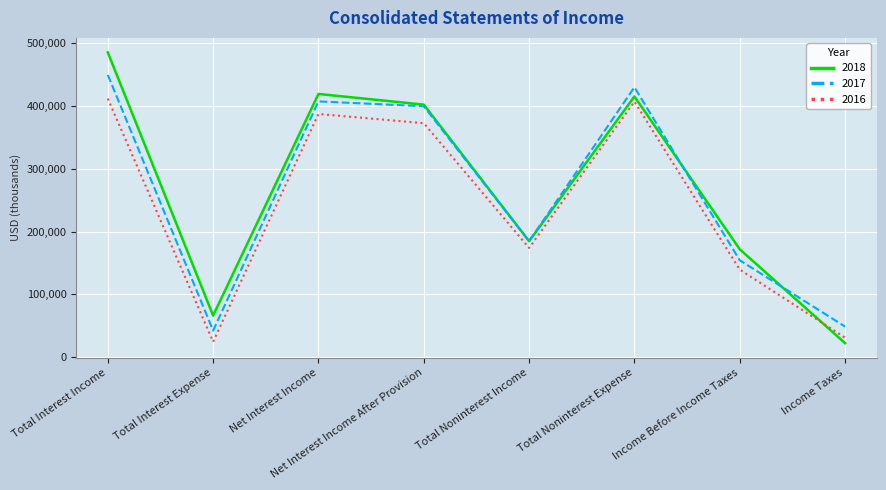

What is the spread (max minus min) of values at Total Interest Income?

73532